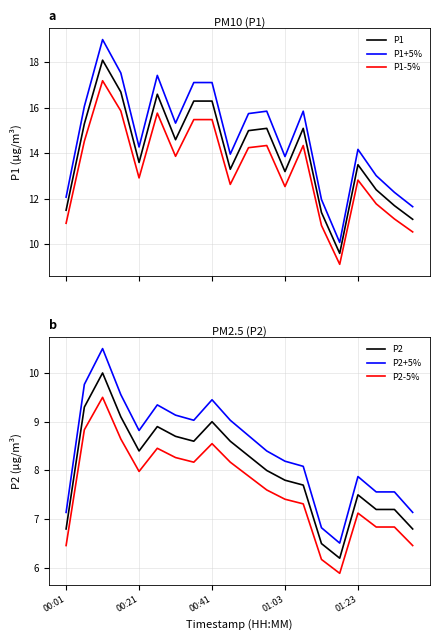

What is the maximum value shown in the chart?

19.0